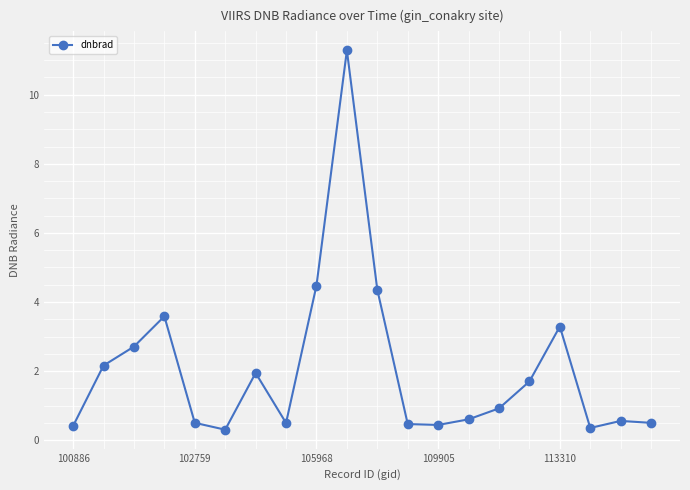

What is the value of the 3rd point from the left?

2.7